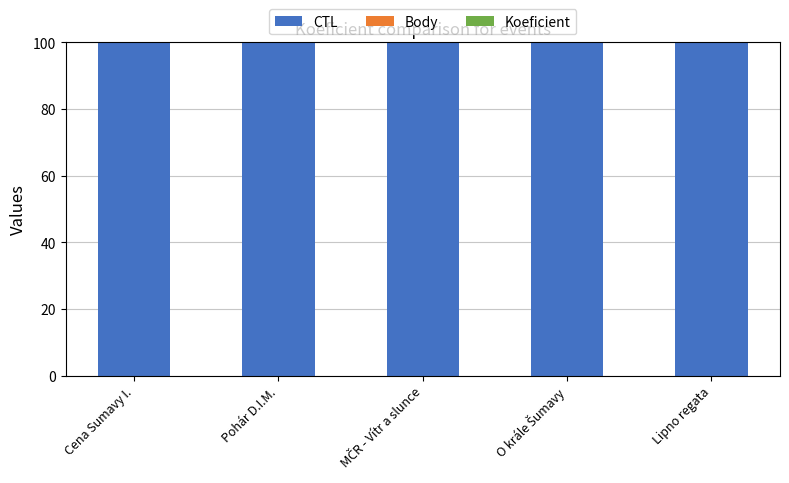

The value of CTL at Pohár D.I.M. is 100.0. True or false?

True